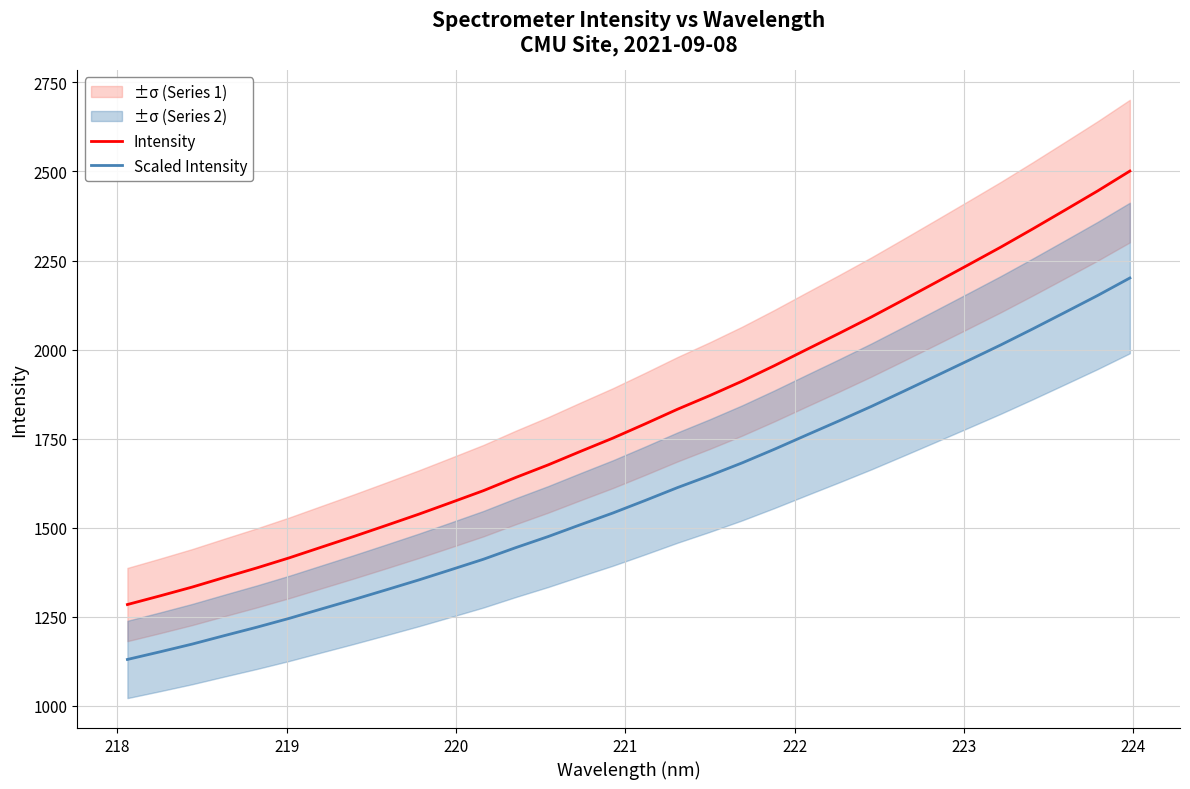

True or false: Scaled Intensity and Intensity intersect in this chart.

False